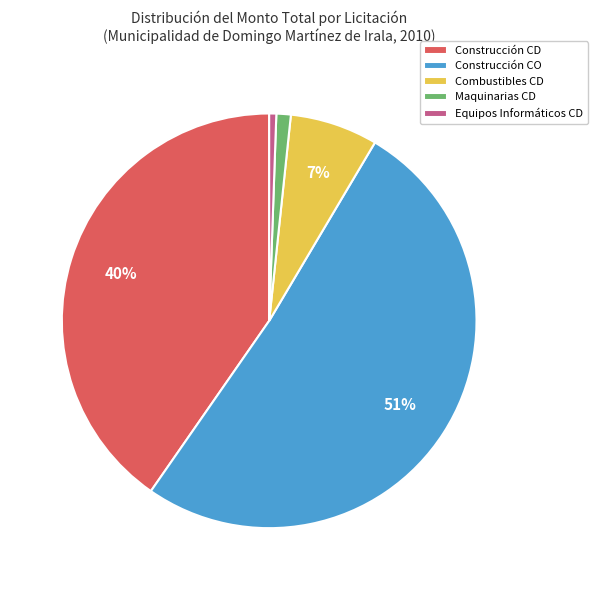

Which has a higher value, Combustibles CD or Maquinarias CD?

Combustibles CD